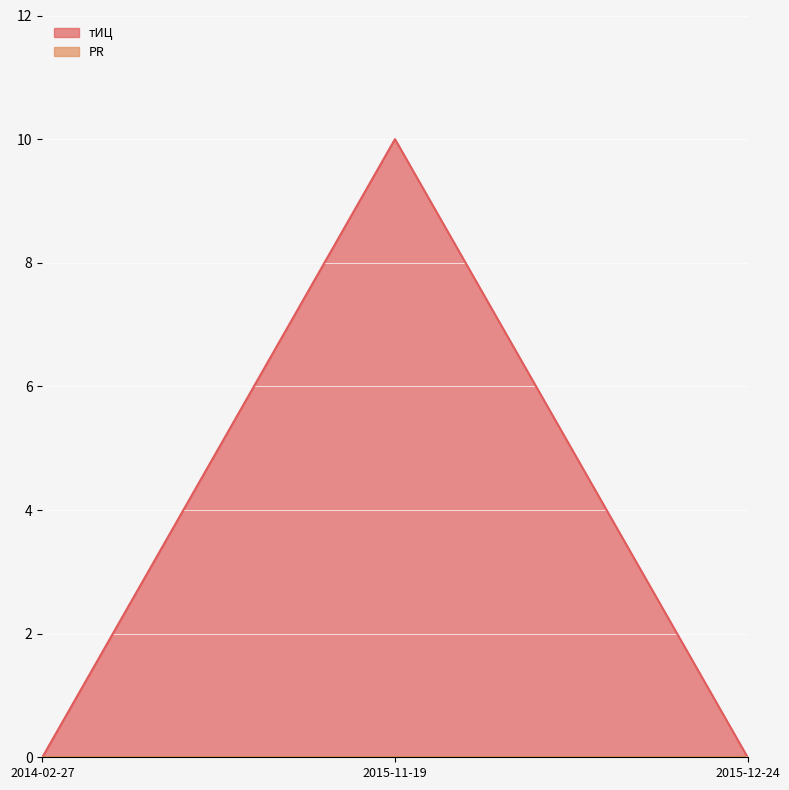

What is the greatest value displayed?

10